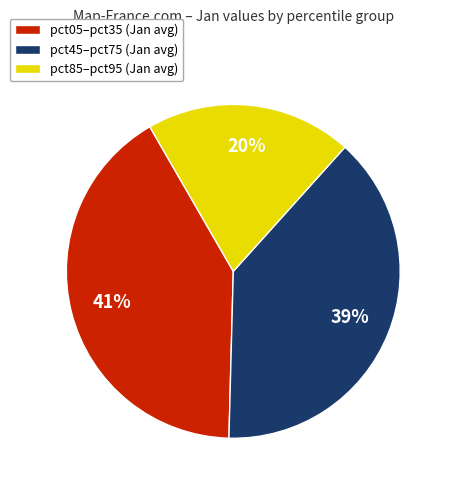

To the nearest percent, what percentage of the pie is pct05–pct35 (Jan avg)?

41%